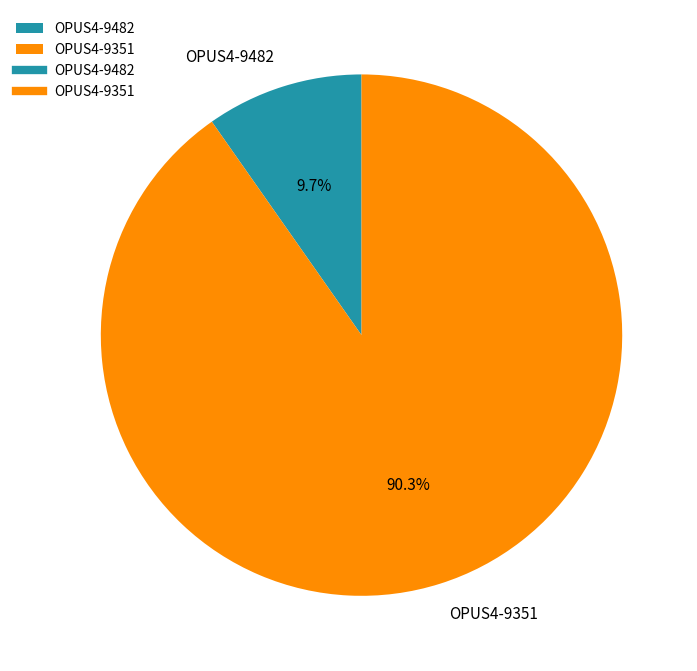

Which category has the biggest portion of the pie?

OPUS4-9351